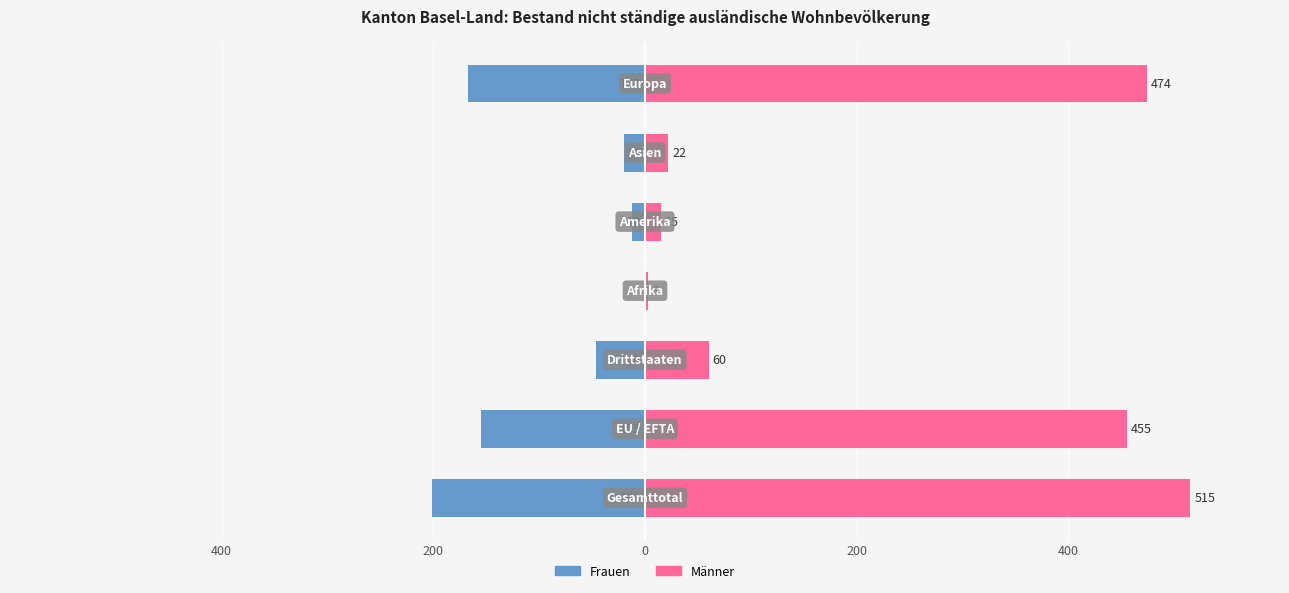

At 400, list the series in order from smallest to largest.

Frauen, Männer